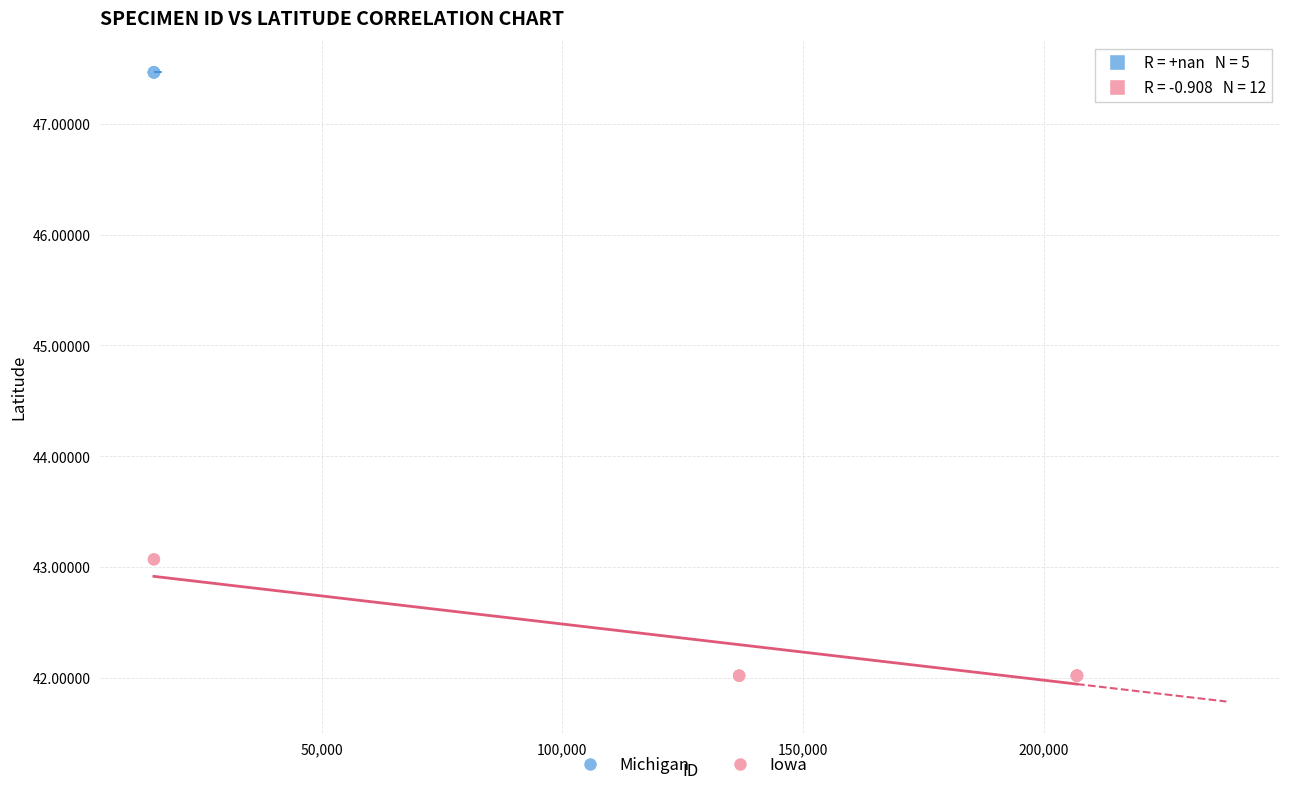

Which series reaches the maximum Y coordinate?

Michigan